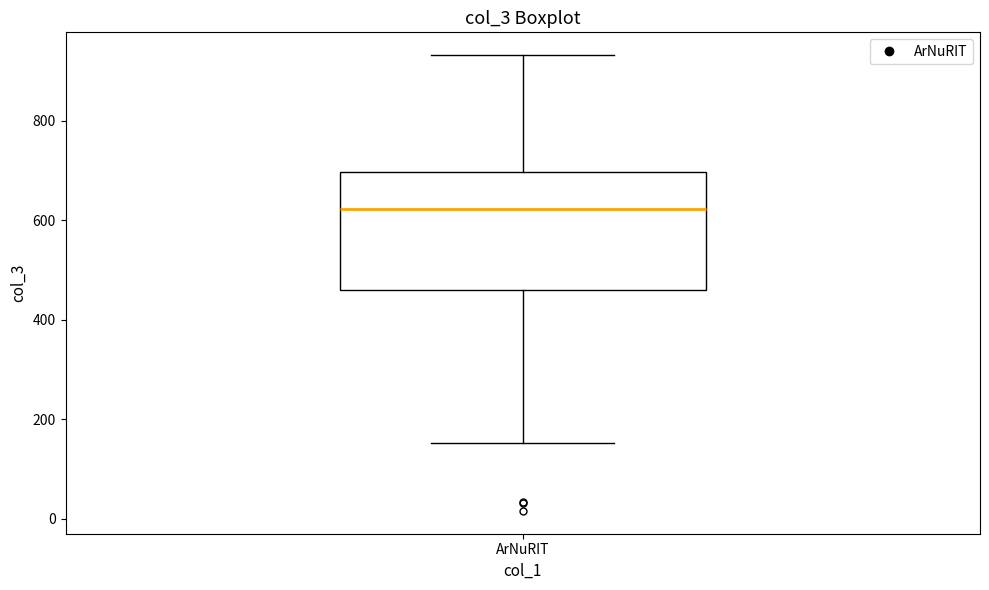

Where does the median line of the box for ArNuRIT sit on the y-axis? The values are not printed on the chart, so give them approximately, as read against the axis.

620